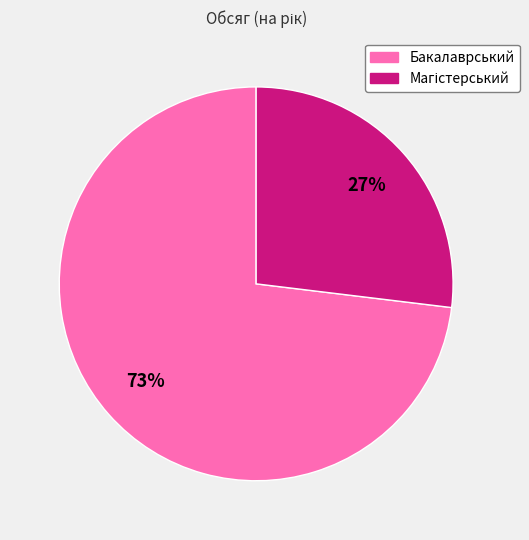

Is there any slice that represents more than half of the pie?

Yes